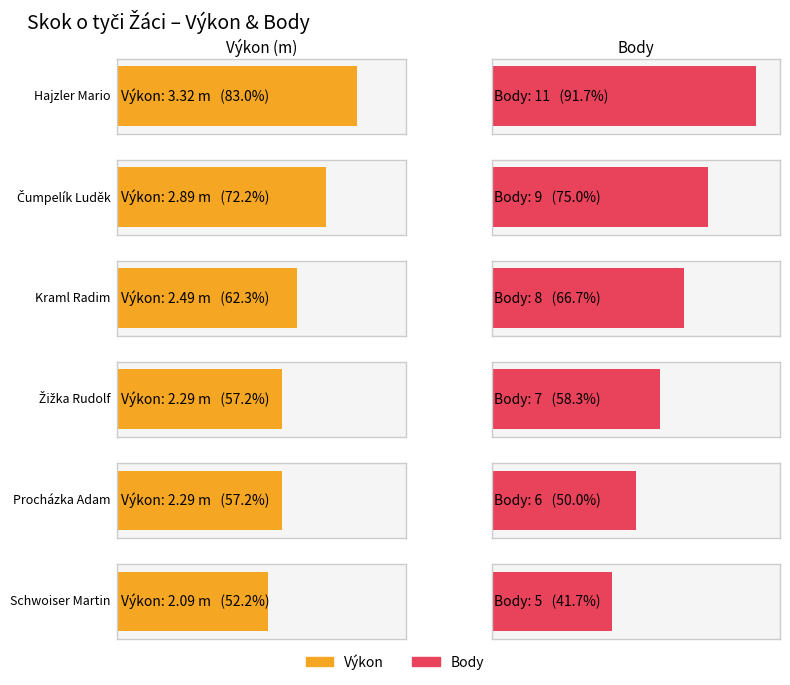

Are the bars grouped side by side (vs. stacked)?

Yes